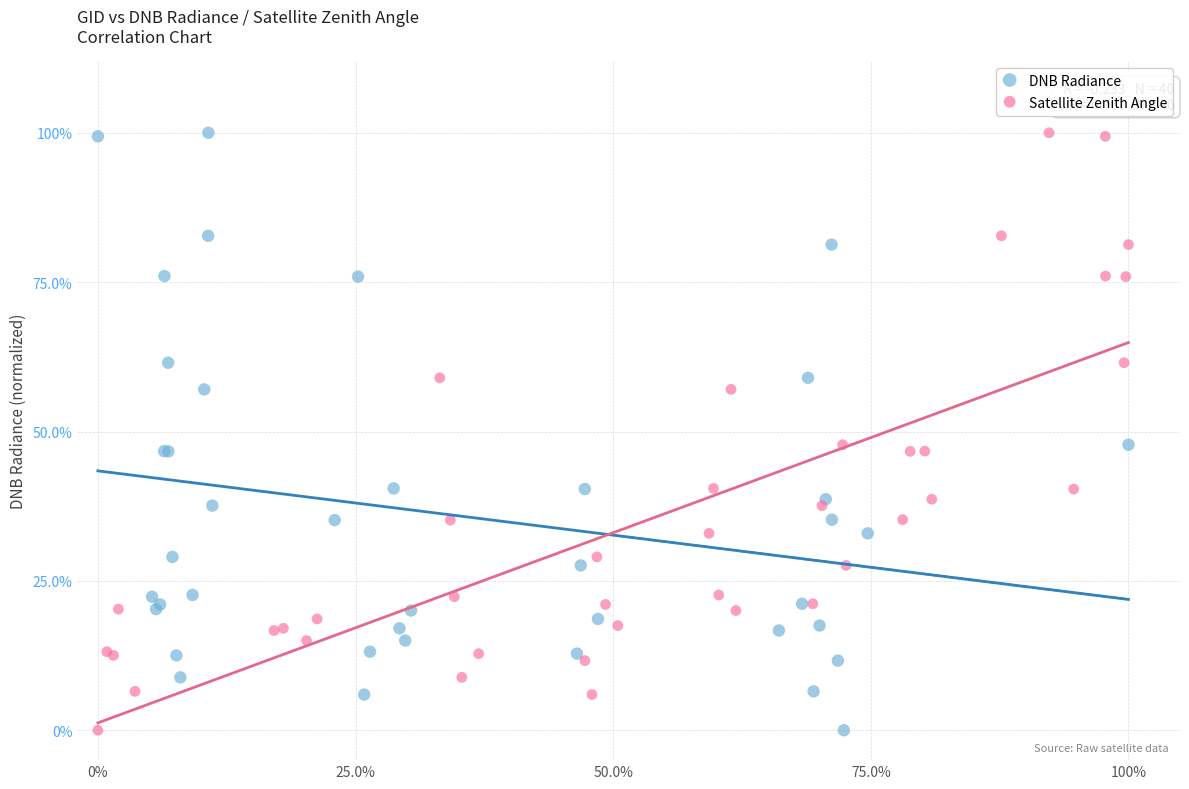

What are all the series names shown in the legend?

DNB Radiance, Satellite Zenith Angle